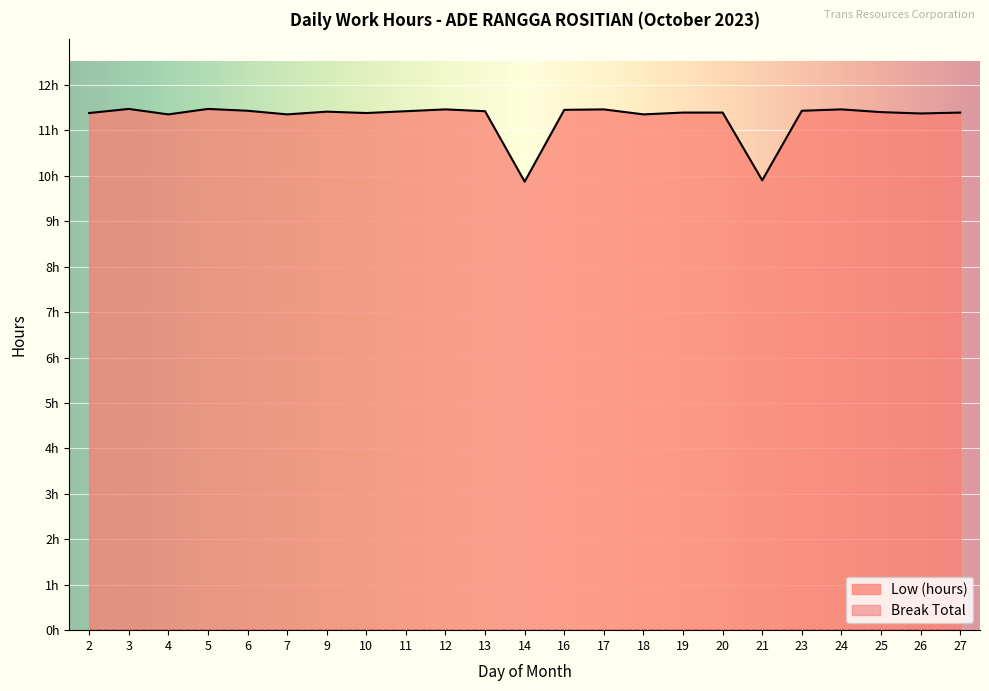

What is the difference between the second highest and second lowest values?

1.6